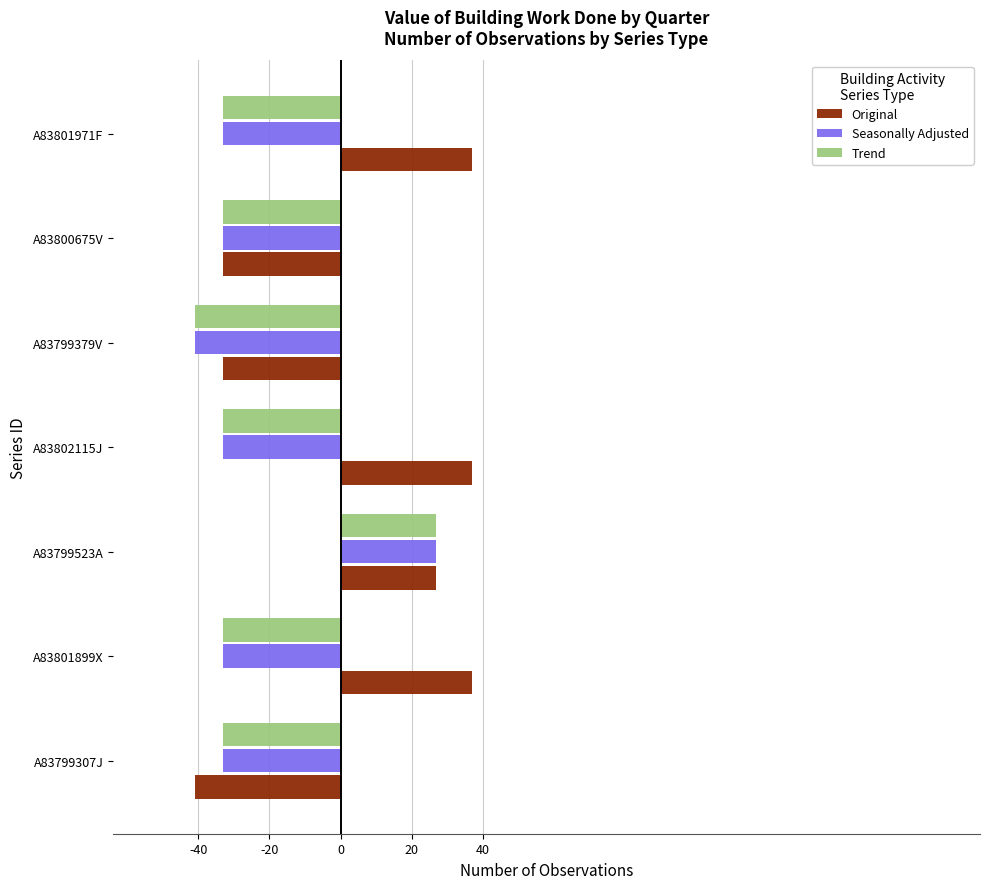

Between A83799307J and A83802115J, which series saw the biggest shift?

Original